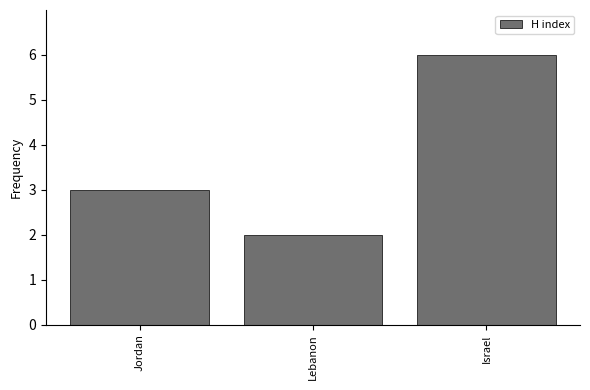

What is the label of the 2nd bar from the right?

Lebanon